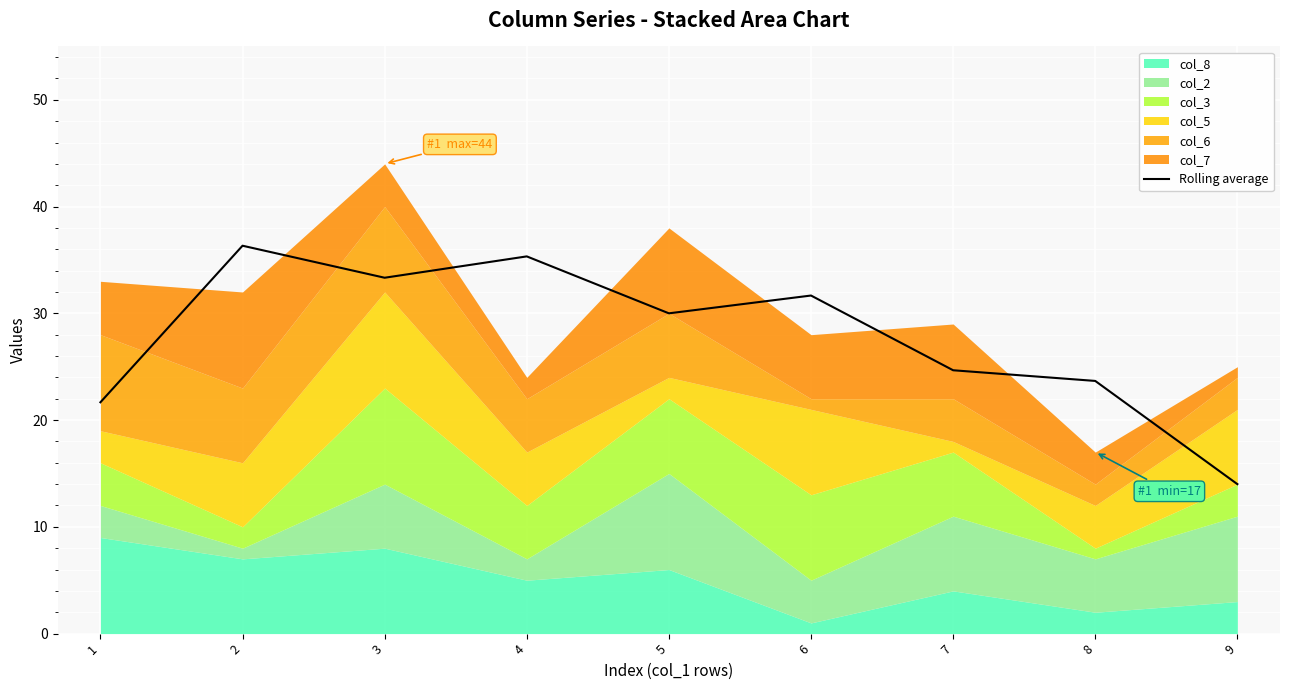

How many values are below 29?

4